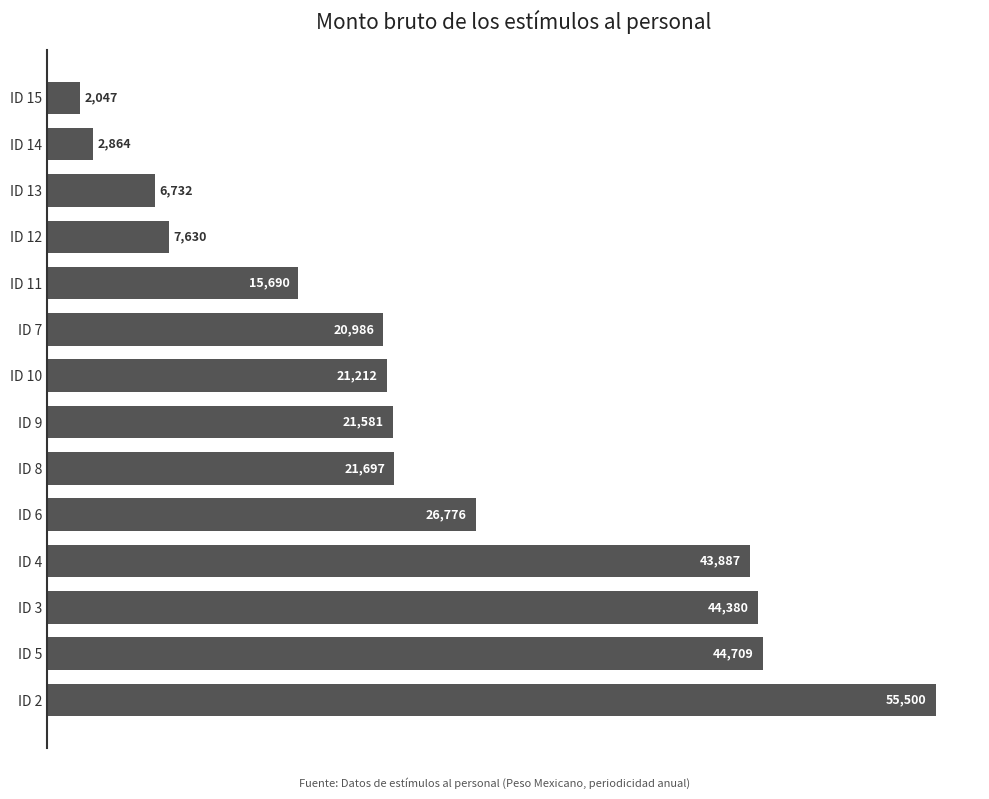

What is the average value?

23978